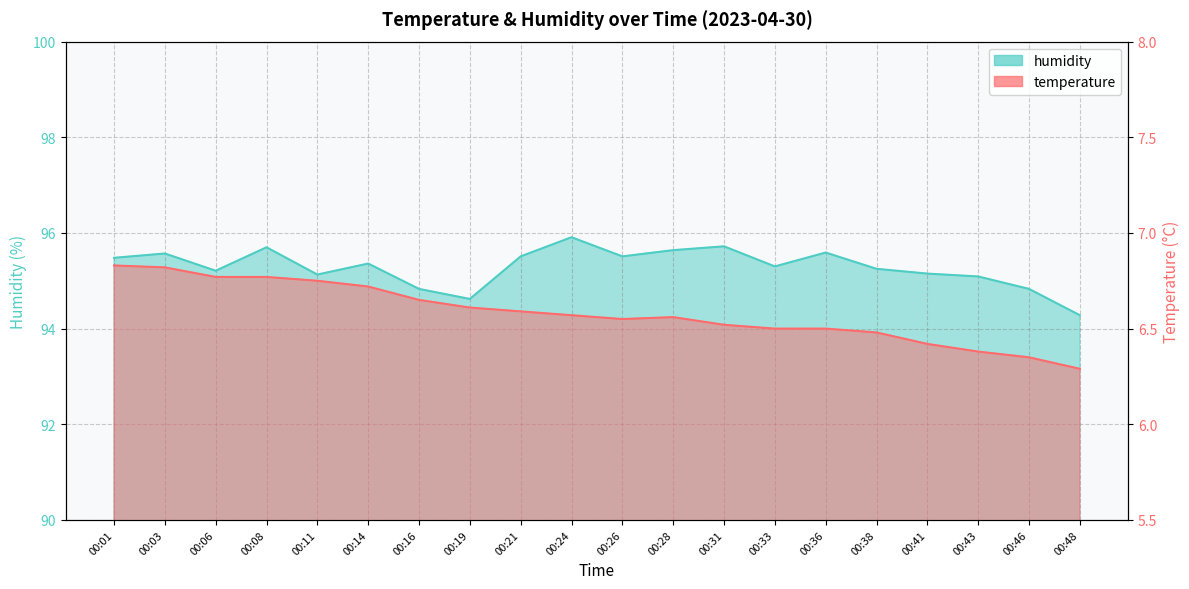

What is the value of the humidity point at the 4th from the left?

95.7